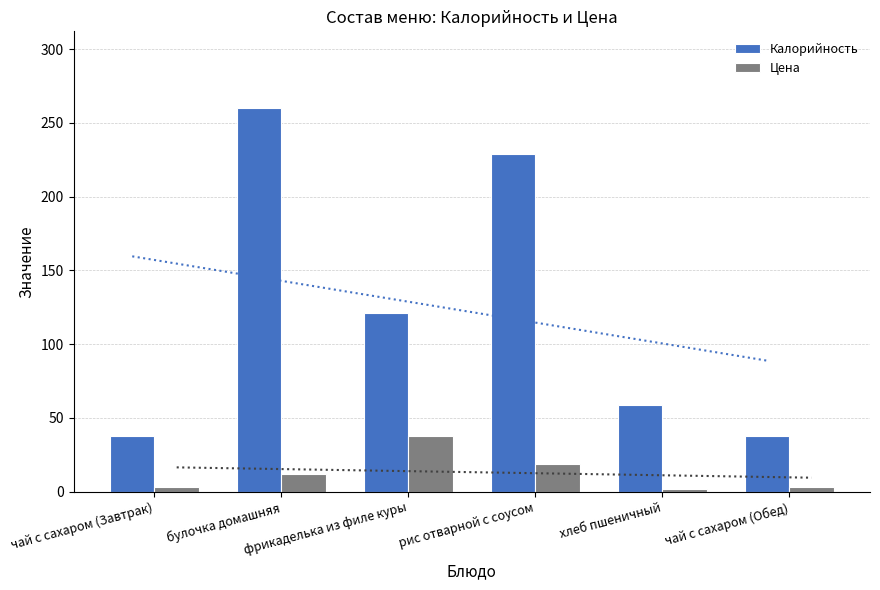

What is the label of the 2nd bar from the right?

хлеб пшеничный